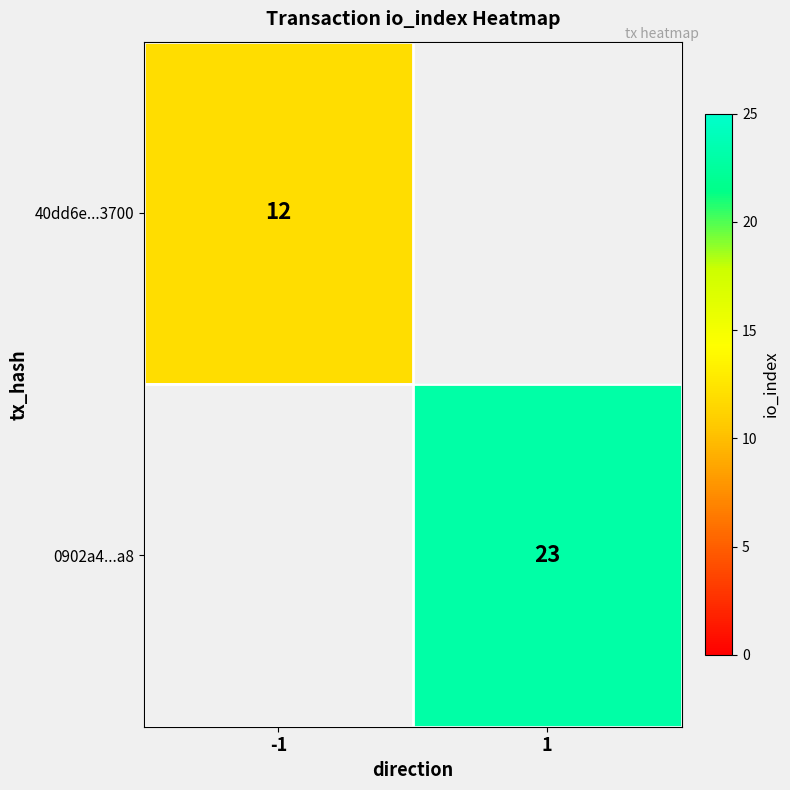

The value of 0902a4...a8 at 1 is 23. True or false?

True